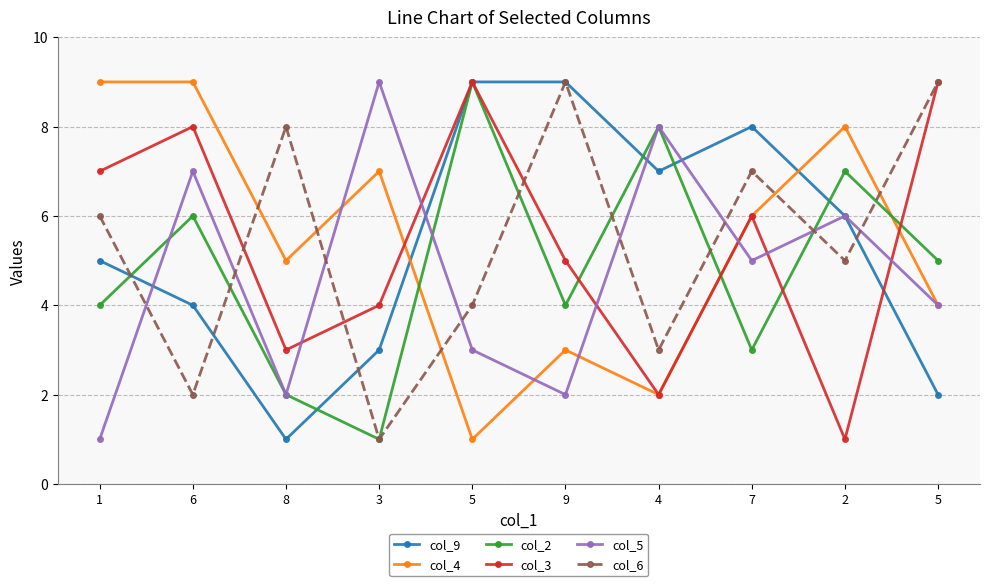

How many lines are shown in the chart?

6